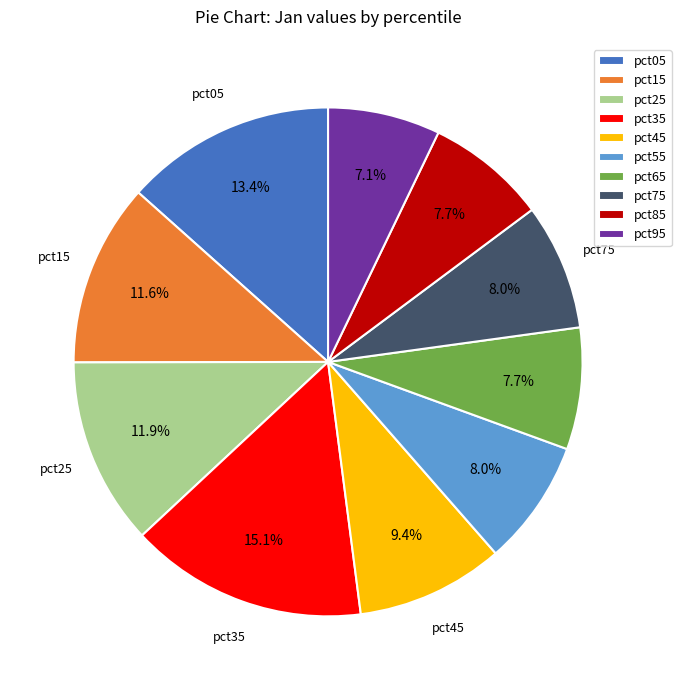

Is it true that pct95 is 13% of the pie?

False